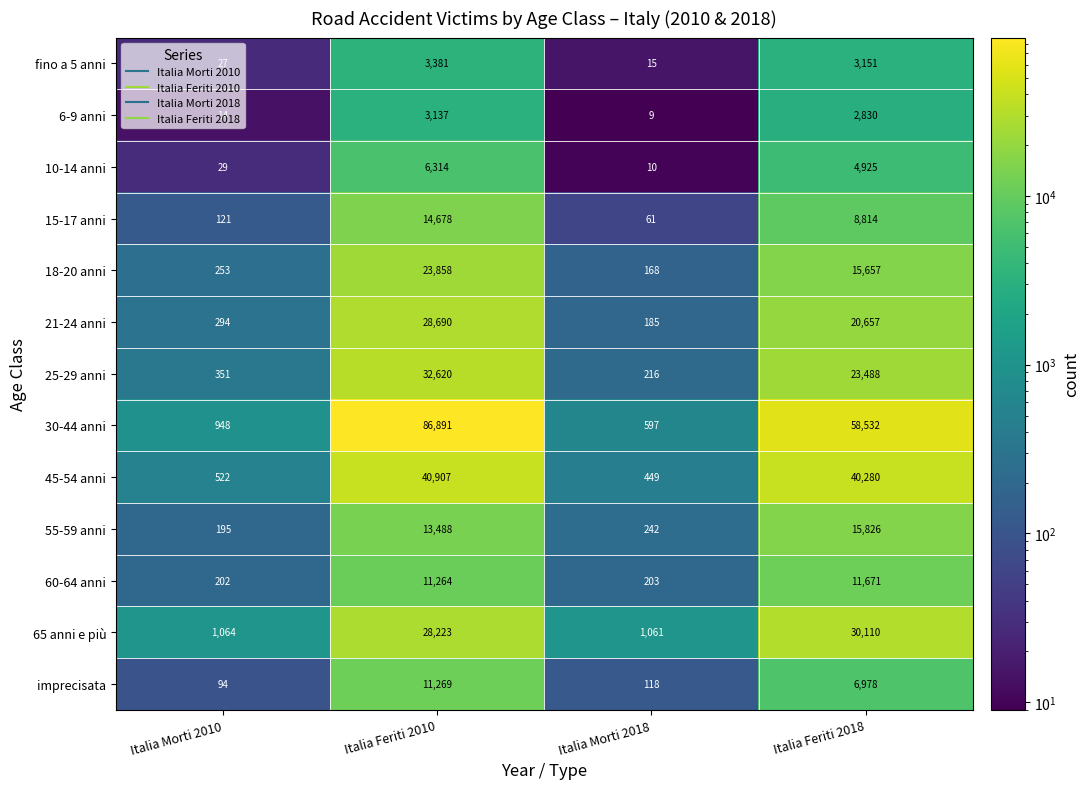

What is the difference between the highest and lowest values at Italia Morti 2010?

1050